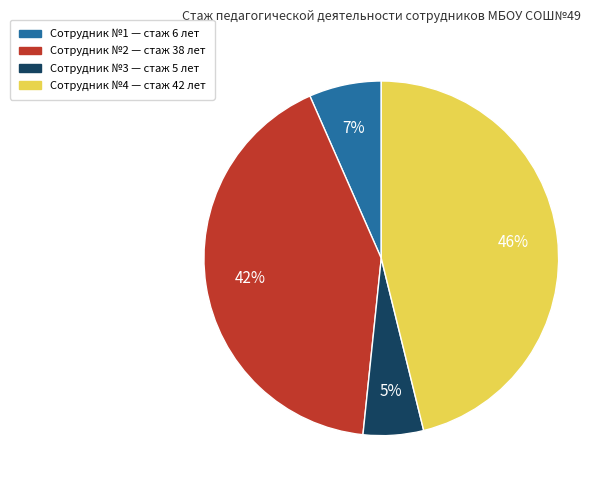

To the nearest percent, what is the average slice percentage?

25%